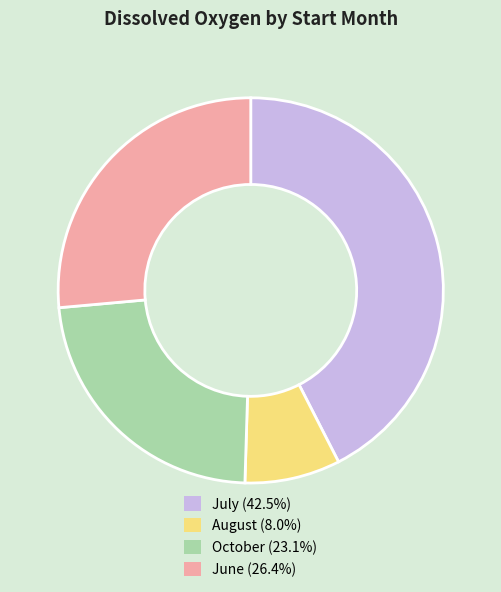

Combined, do August (8.0%) and June (26.4%) account for over 50%?

No